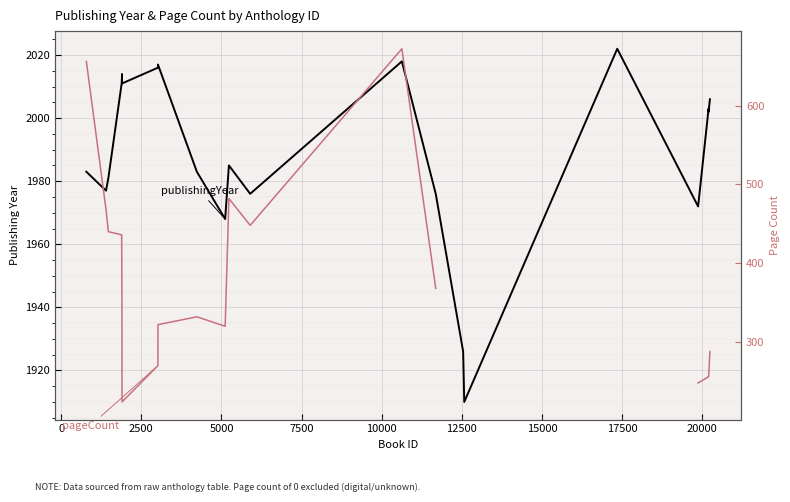

How many interior local valleys does the pageCount series have?

3